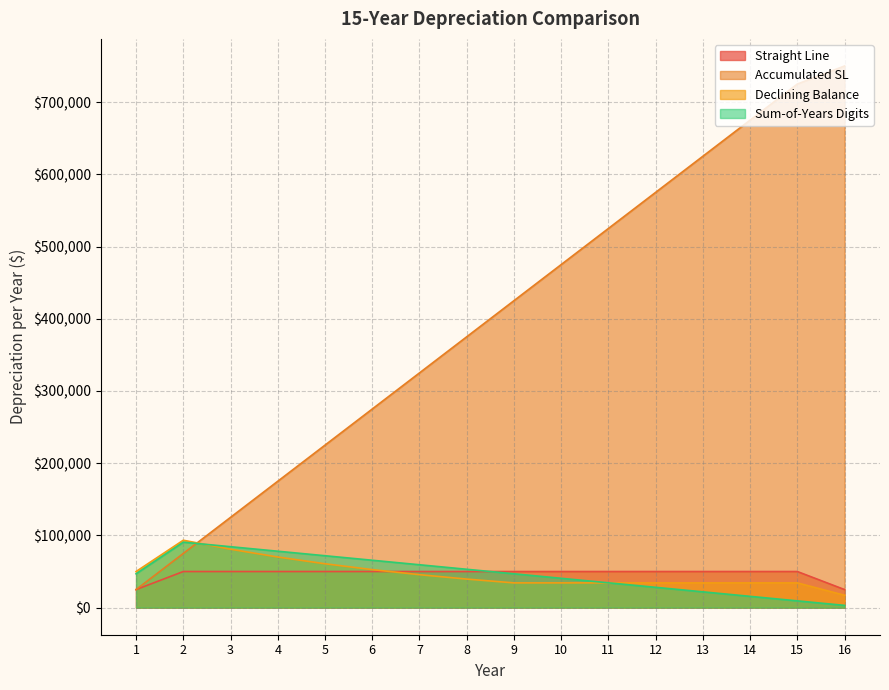

Which category has the lowest value in the Straight Line series?

1